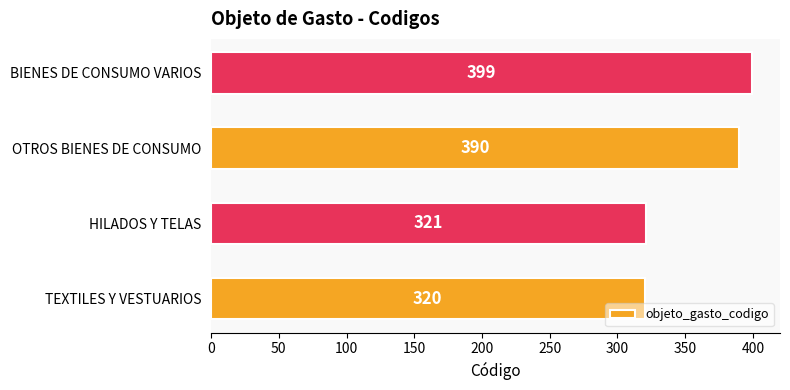

Count the number of categories in the chart.

4